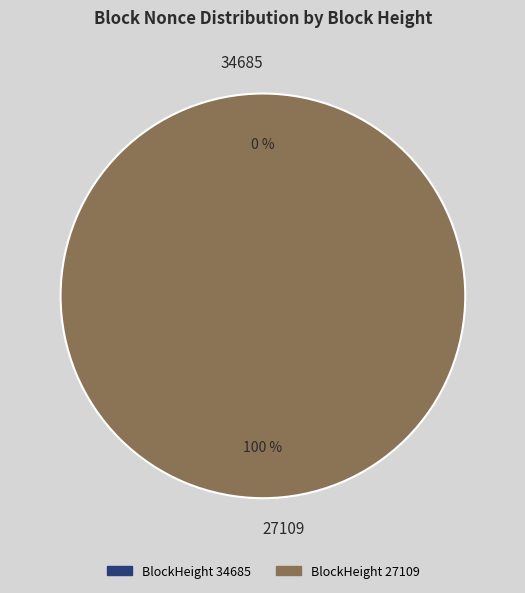

What is the change in value from 34685 to 27109?

+1468